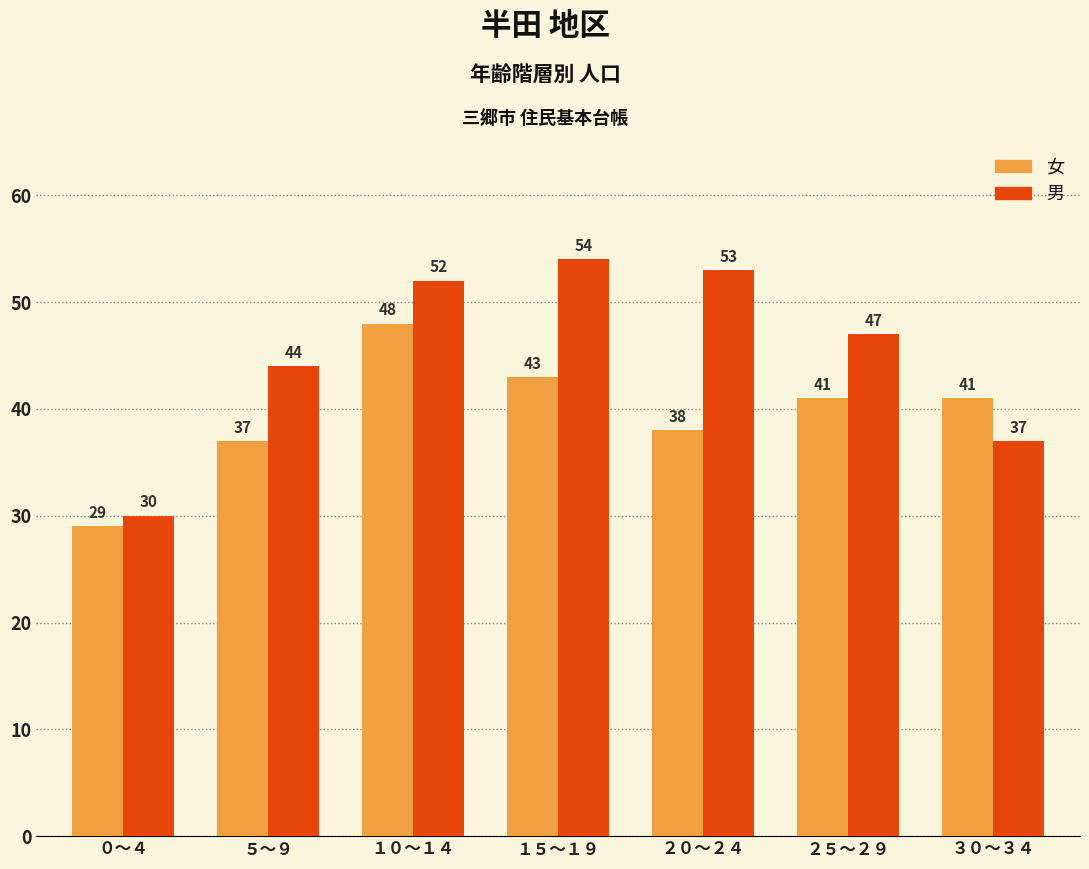

Between ５～９ and １５～１９, which series saw the biggest shift?

男